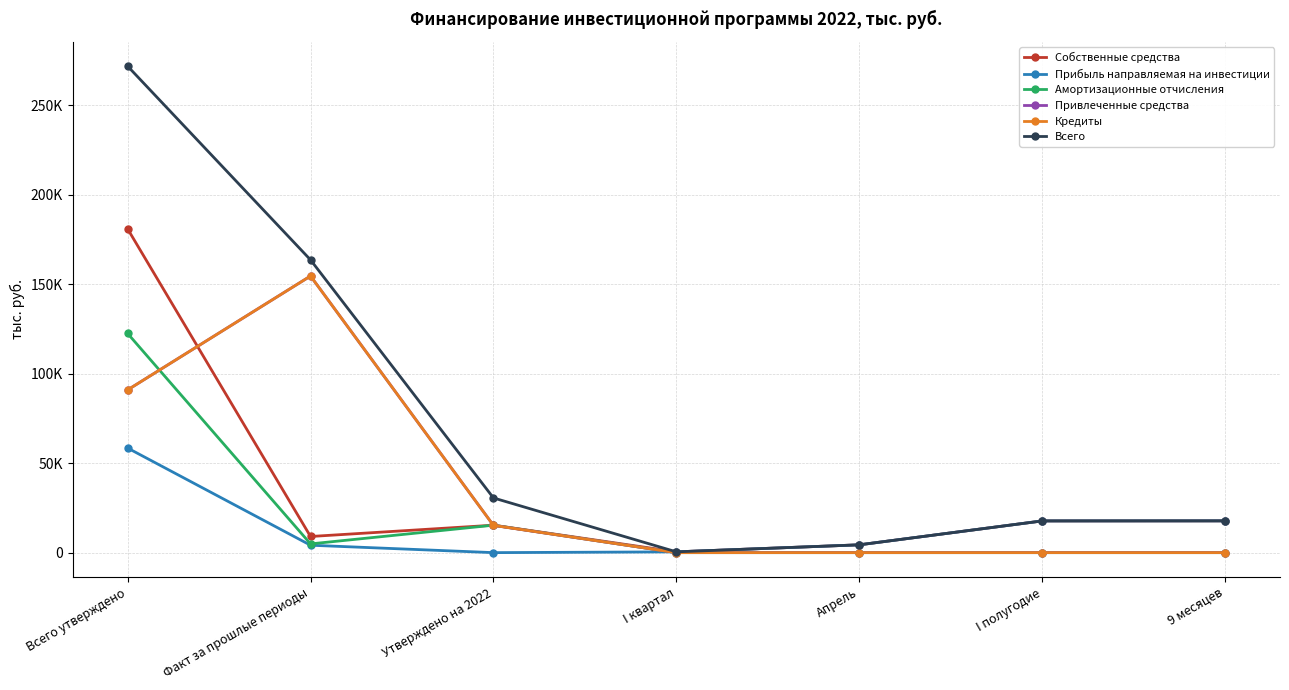

Which category has the highest value in the Привлеченные средства series?

Факт за прошлые периоды